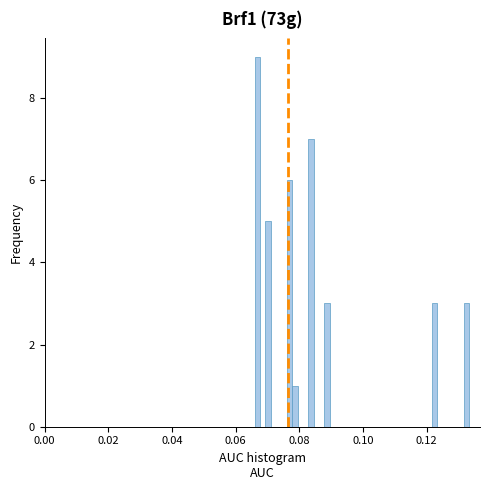

Around what value on the x-axis is the tallest bar? Give the approximate position of its centre, as read against the axis.

0.066